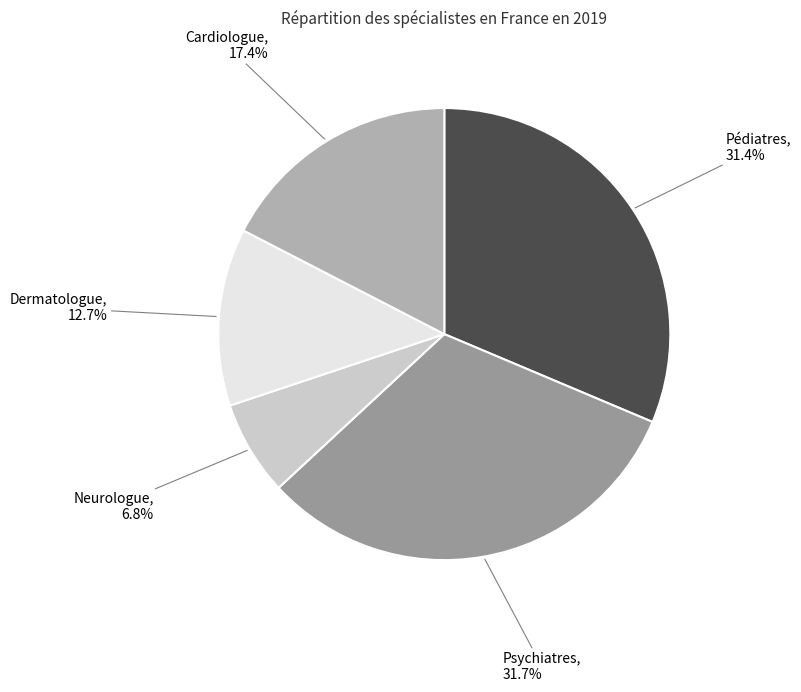

Is there any slice that represents more than half of the pie?

No